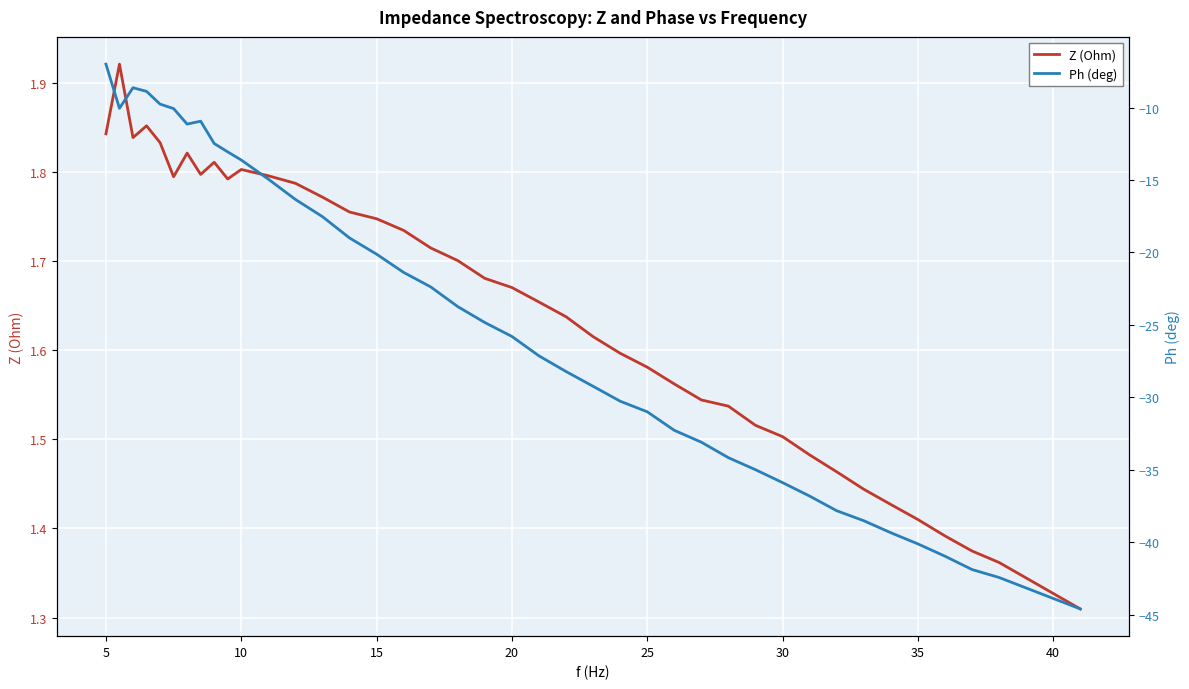

Is it true that Z (Ohm) equals 3.1 at 11?

False